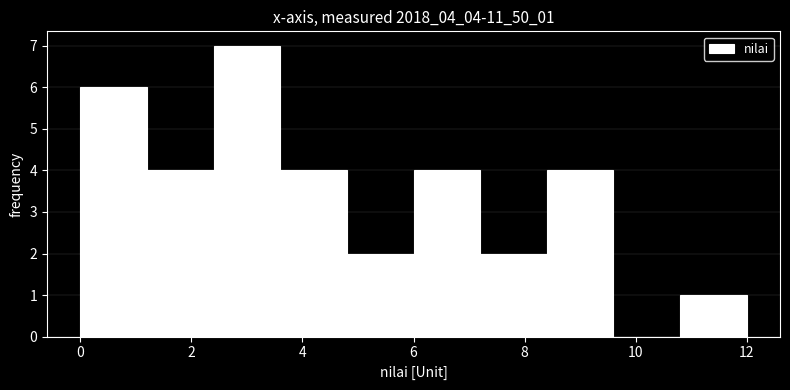

Over which range of the x-axis is the bar tallest?

2.4 to 3.6